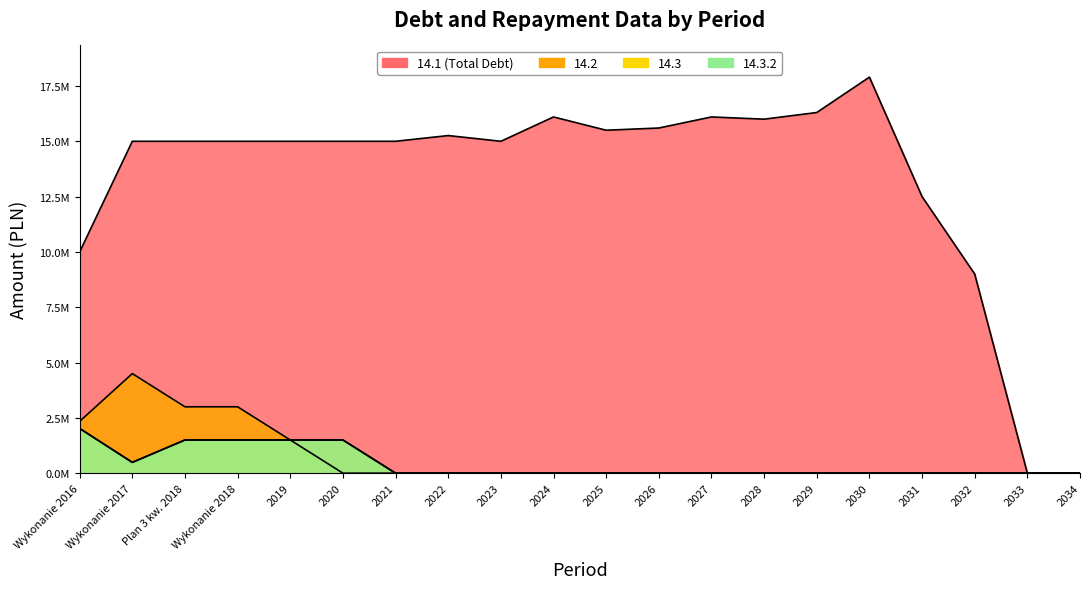

In 14.1, how many points are lower than both neighbors (excluding endpoints)?

3